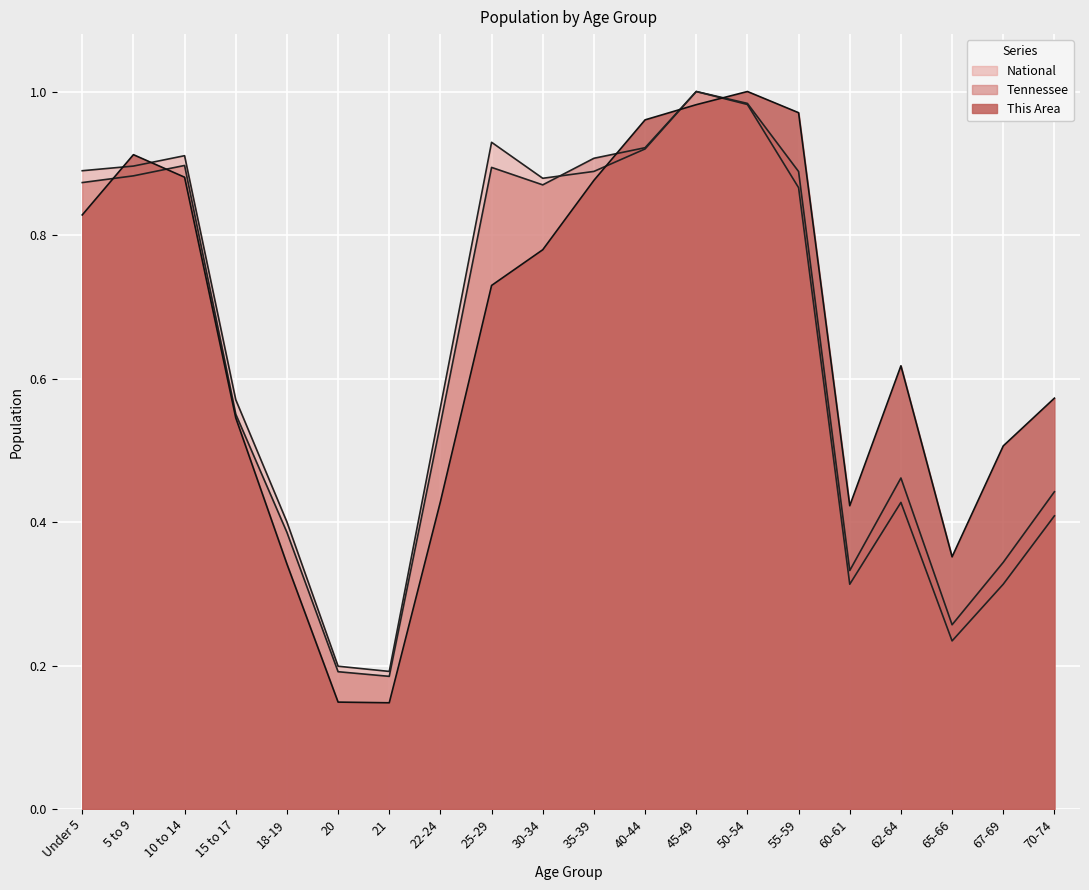

What position from the left is 60-61?

16